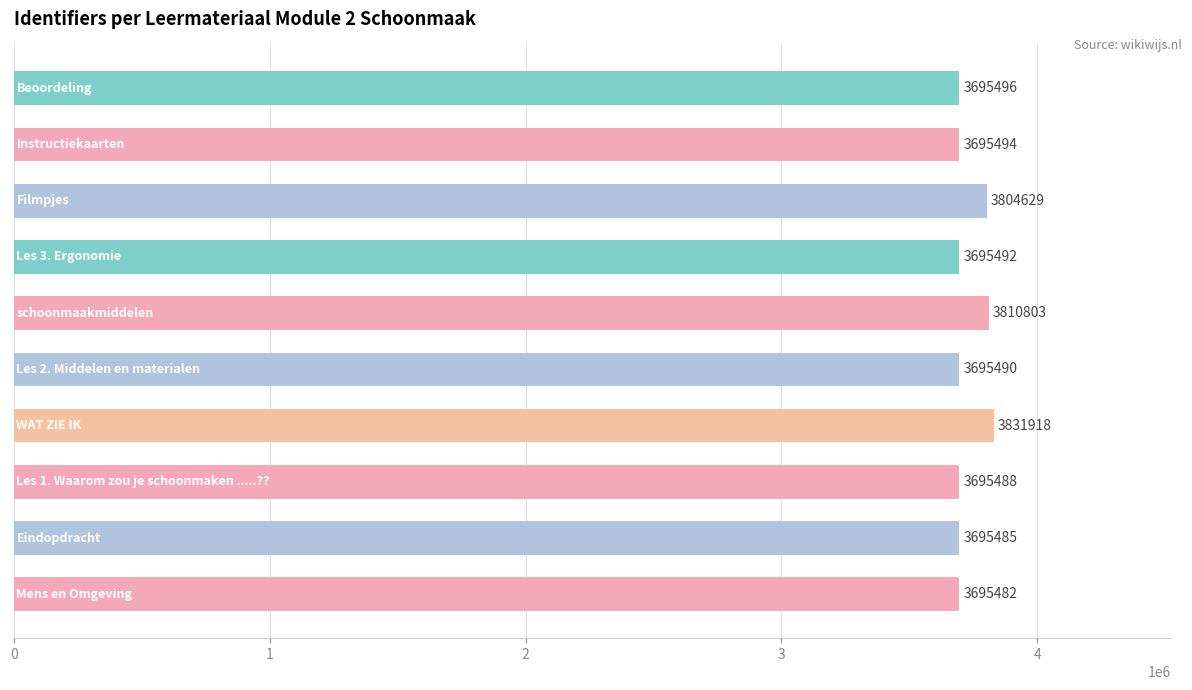

What is the maximum value shown in the chart?

3831918